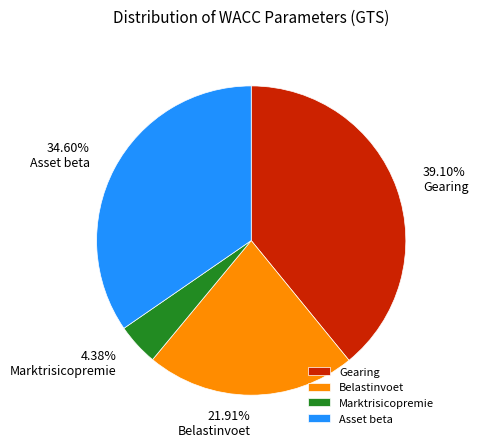

Which has a higher value, Asset beta or Belastinvoet?

Asset beta